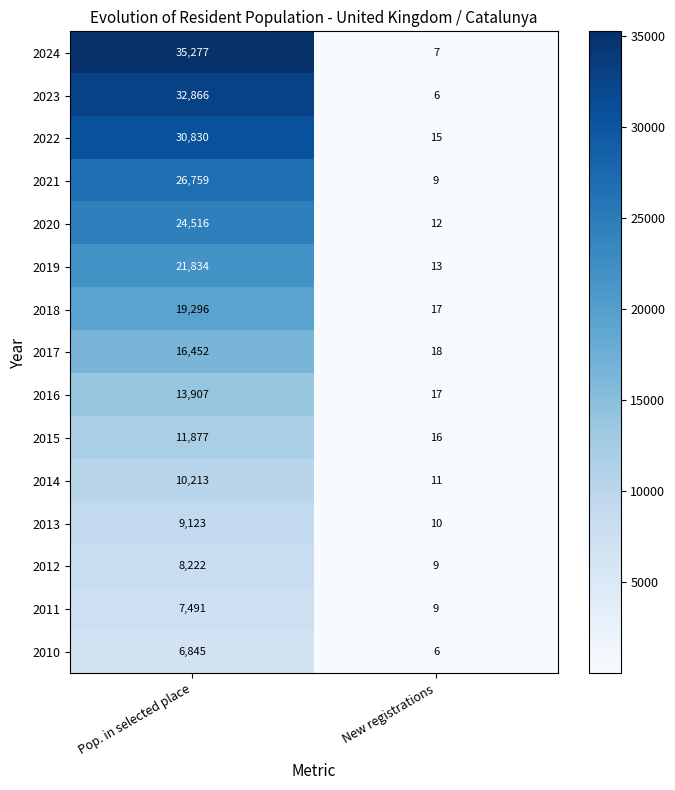

What is the average value of the 2012 series?

4116